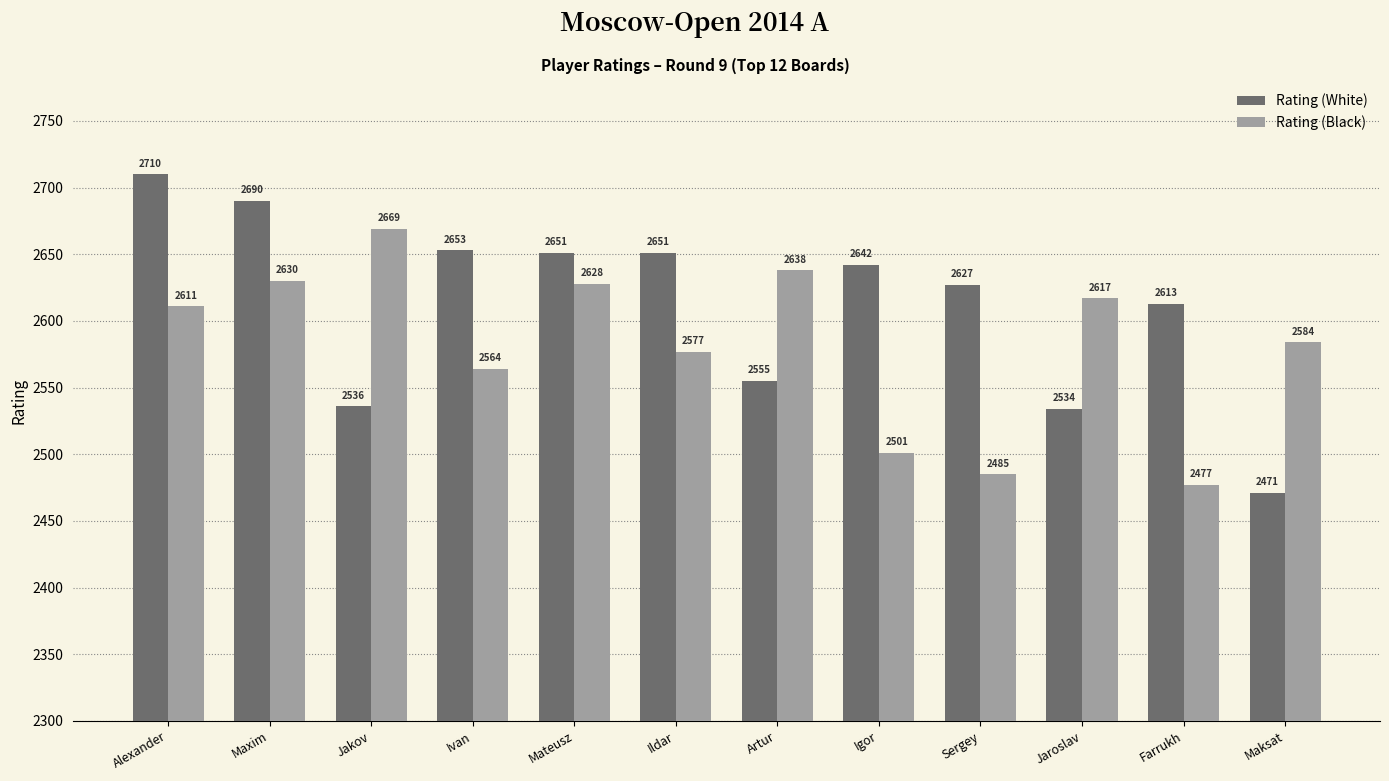

What position from the left is Igor?

8